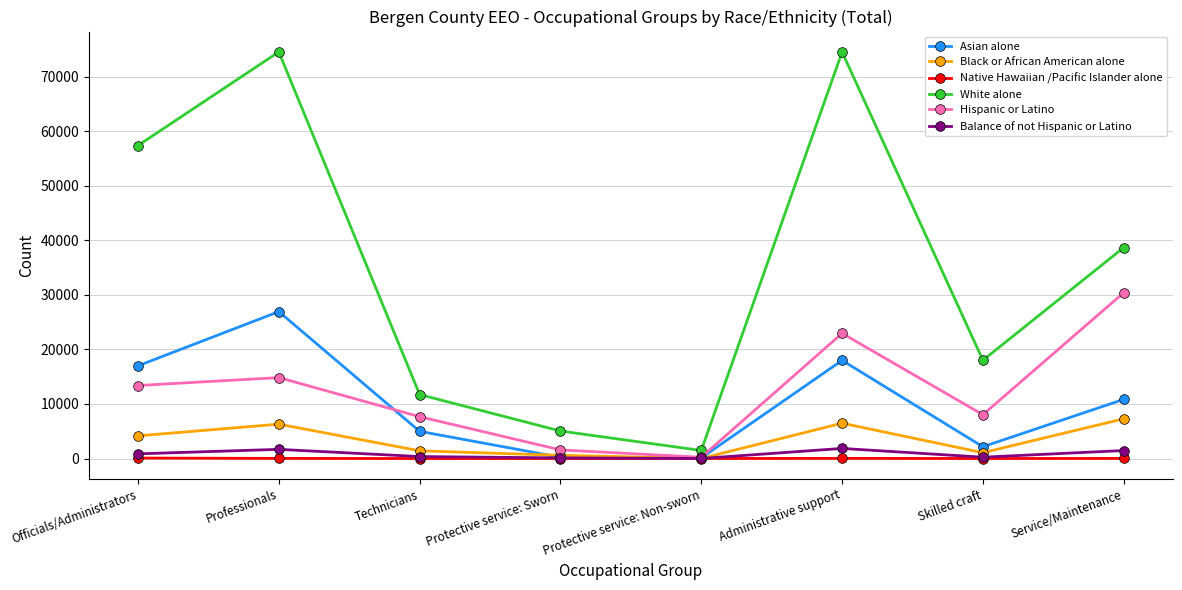

What is the label of the 6th point from the right?

Technicians